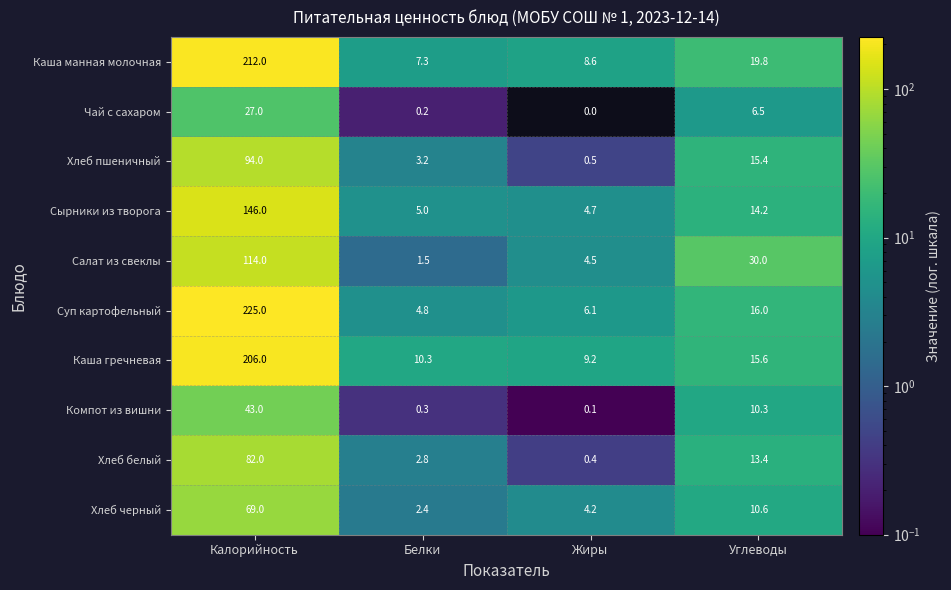

What is the highest value of the Суп картофельный series?

225.0